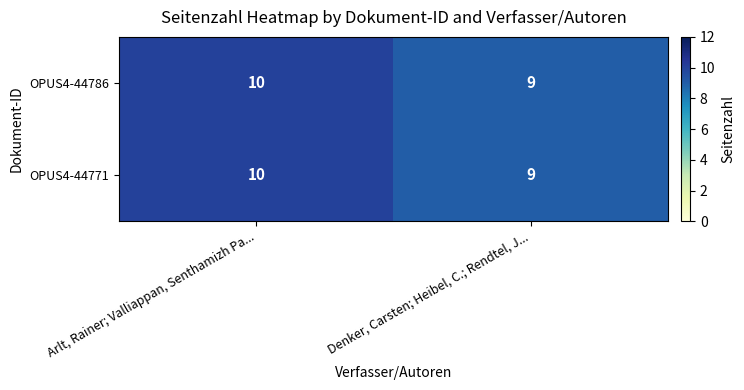

List the labels in order of OPUS4-44771 value, largest first.

Arlt, Rainer; Valliappan, Senthamizh Pa..., Denker, Carsten; Heibel, C.; Rendtel, J...